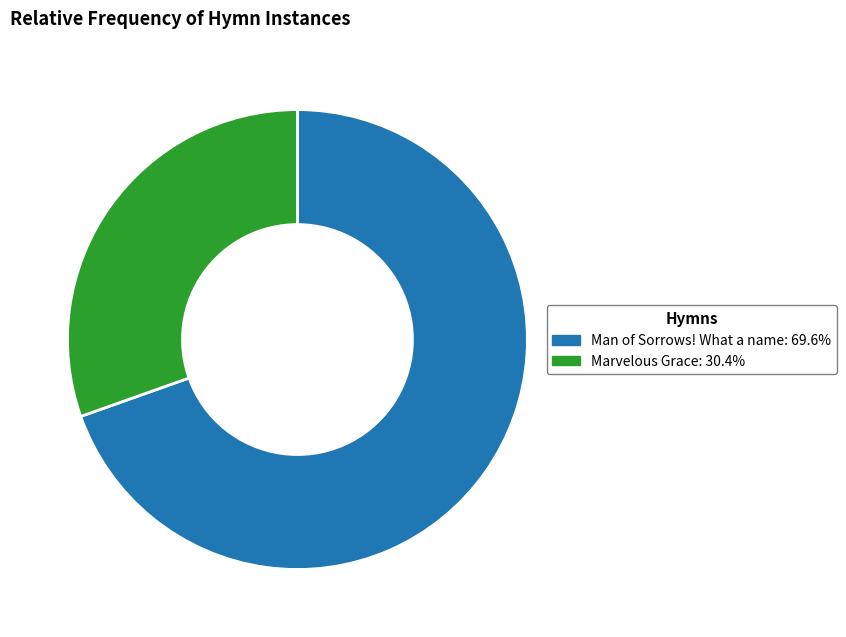

Between Marvelous Grace and Man of Sorrows! What a name, which is larger?

Man of Sorrows! What a name